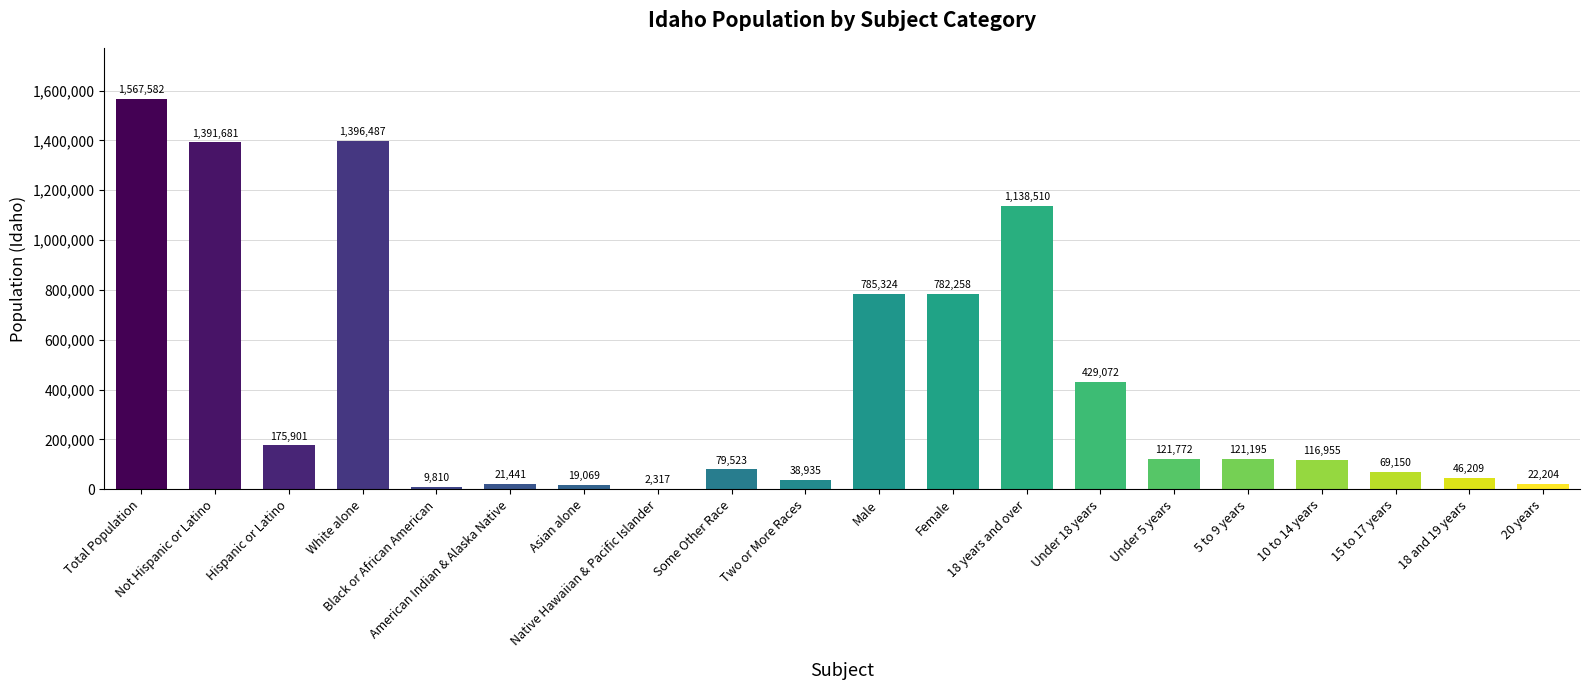

How many data points does each series have?

20